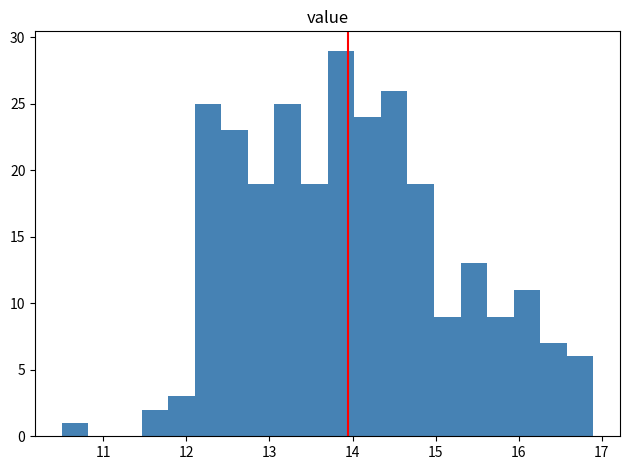

Read against the x-axis, roughly where is the centre of the tallest bar?

13.9